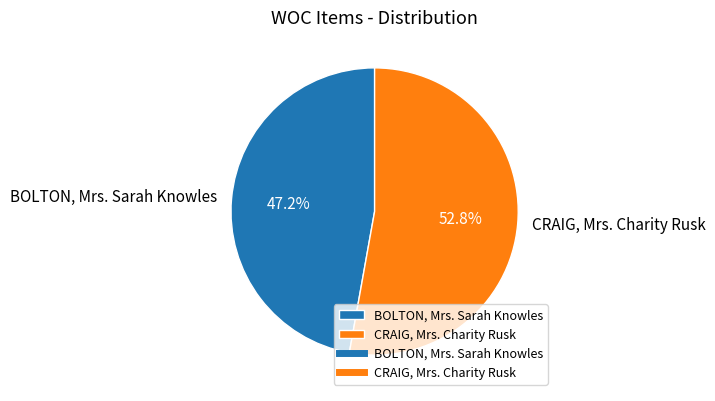

Count the number of slices in the pie.

2